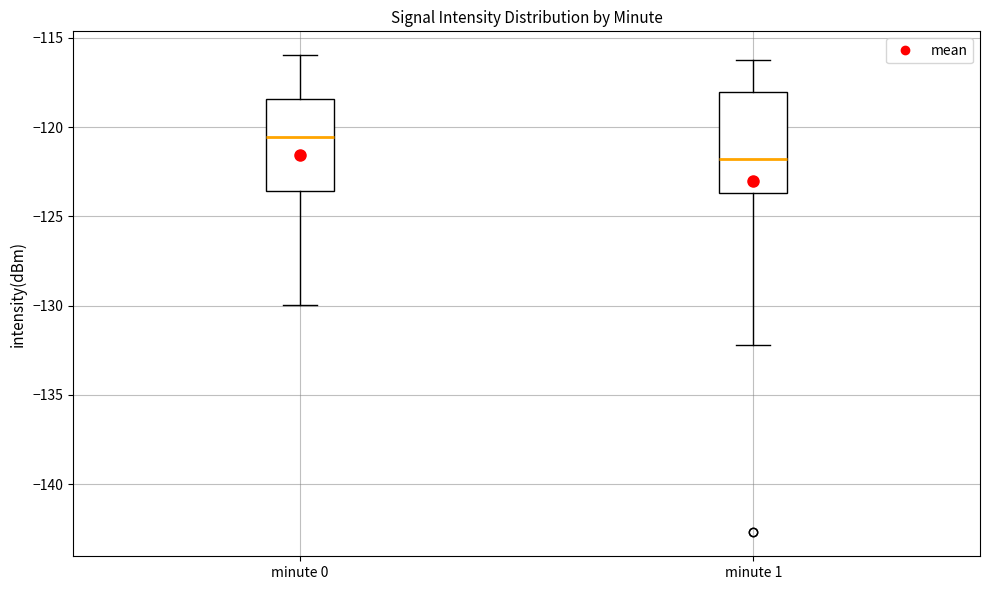

Reading left to right, transcribe this box plot: for each box, give where its median line is, the range the box spans, and where its two whiskers end, as read against the y-axis. The values are not printed on the chart, so give them approximately, as read against the axis.

minute 0: median -120.5, box -123.5 to -118.5, whiskers -130.0 to -116.0
minute 1: median -122.0, box -123.5 to -118.0, whiskers -132.0 to -116.0